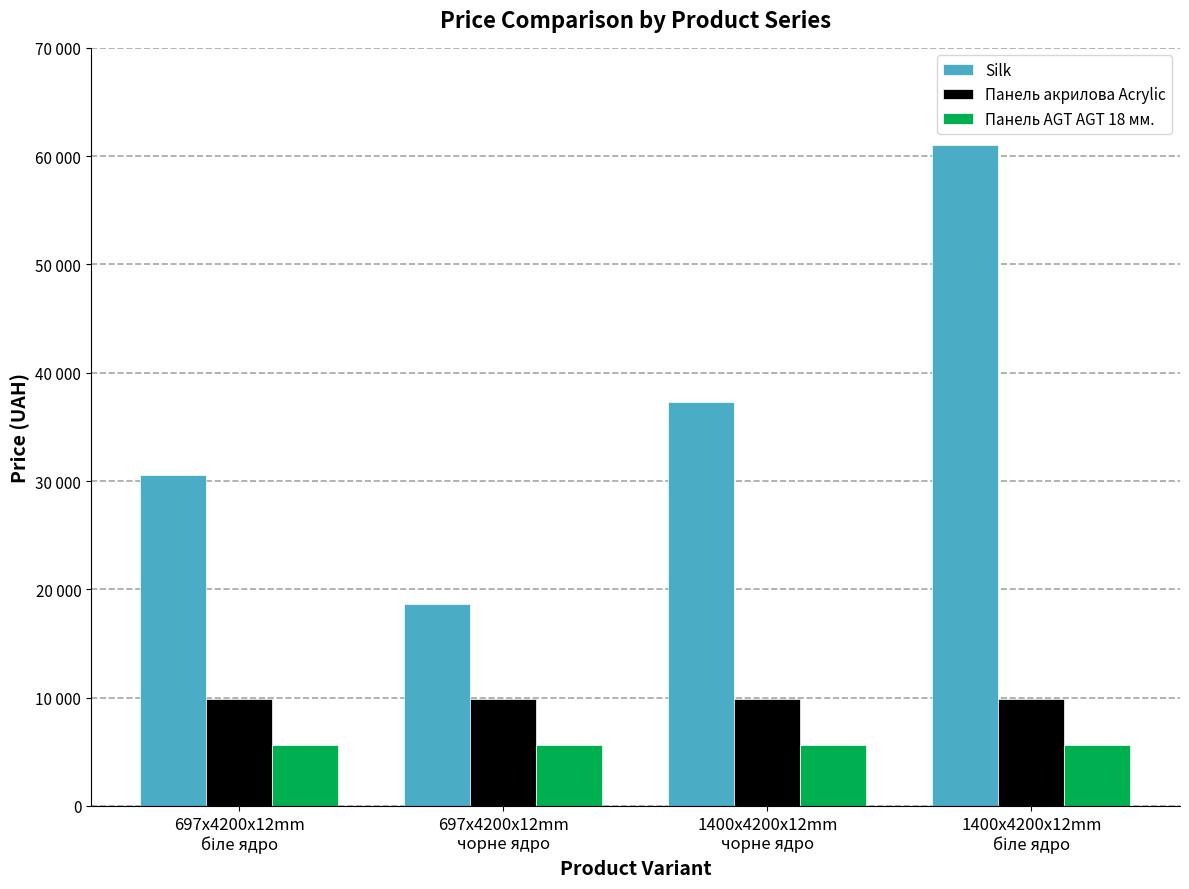

List the series in order of their peak value, highest first.

Silk, Панель акрилова Acrylic, Панель AGT AGT 18 мм.